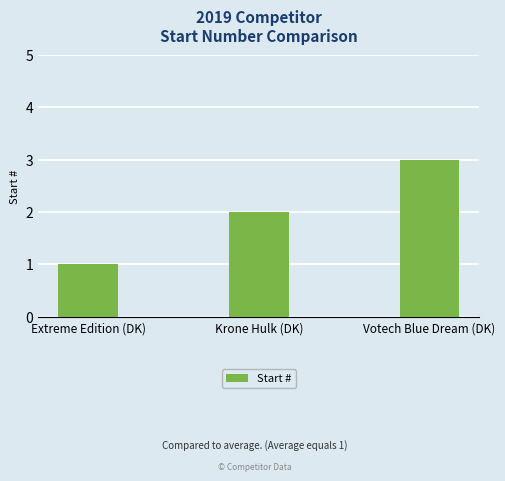

True or false: the data shows 1 at Extreme Edition (DK).

True